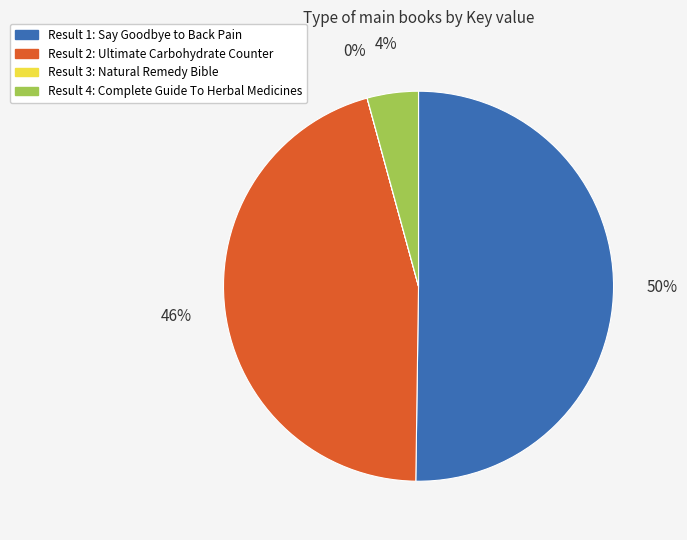

To the nearest percent, what is the average slice percentage?

25%